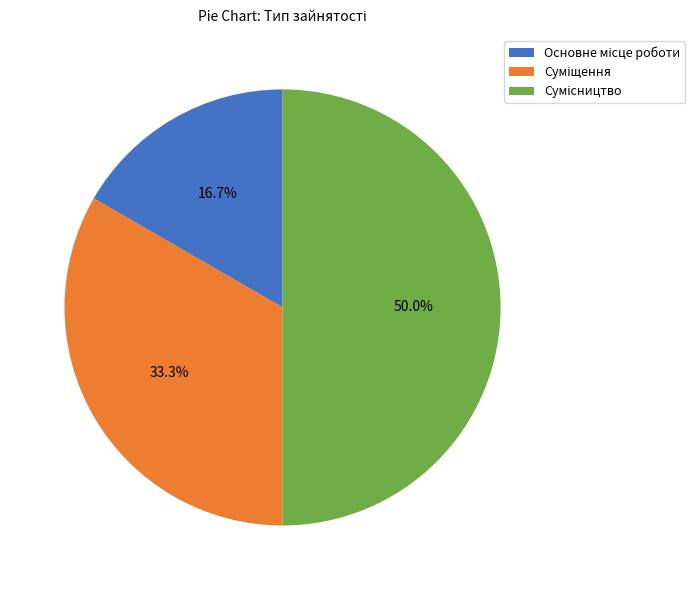

Approximately how many times larger is the value at Сумісництво compared to Основне місце роботи?

3.0